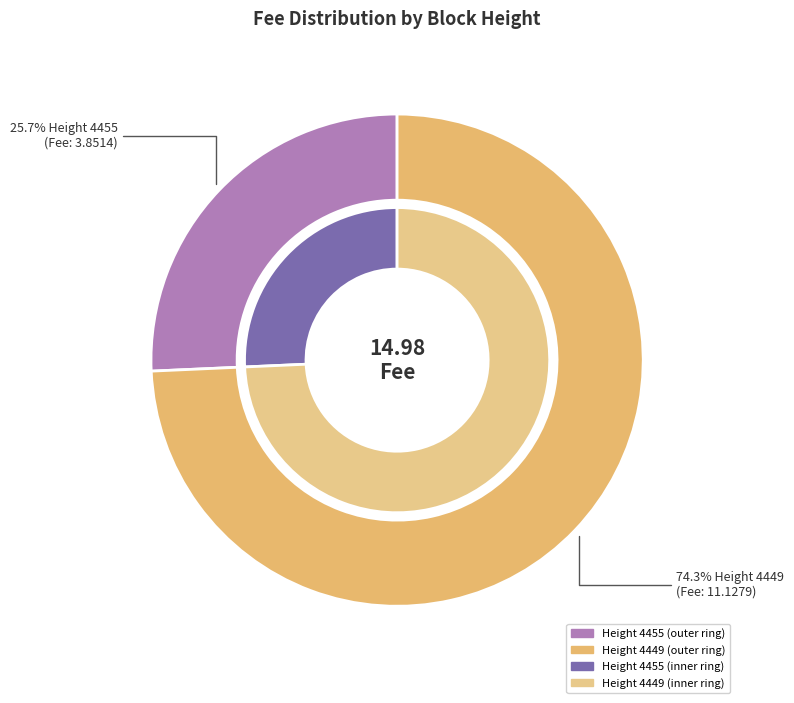

Approximately how many times larger is the value at 4449 compared to 4455?

2.9